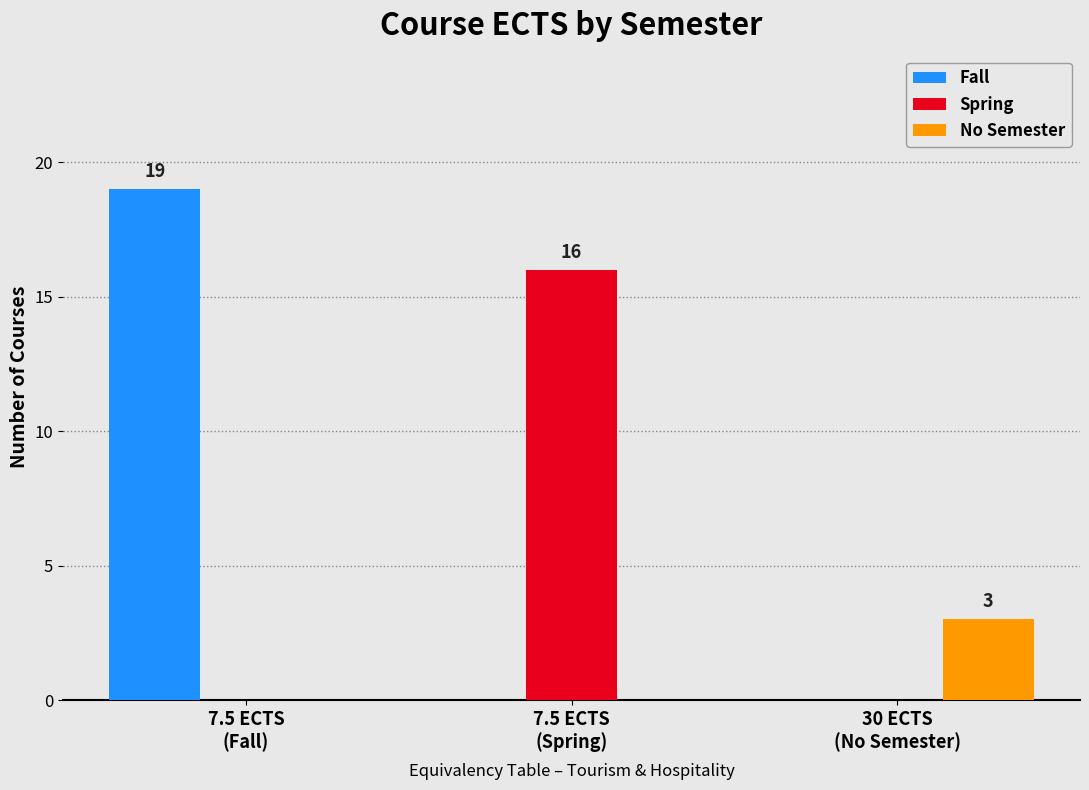

What is the maximum value shown in the chart?

19